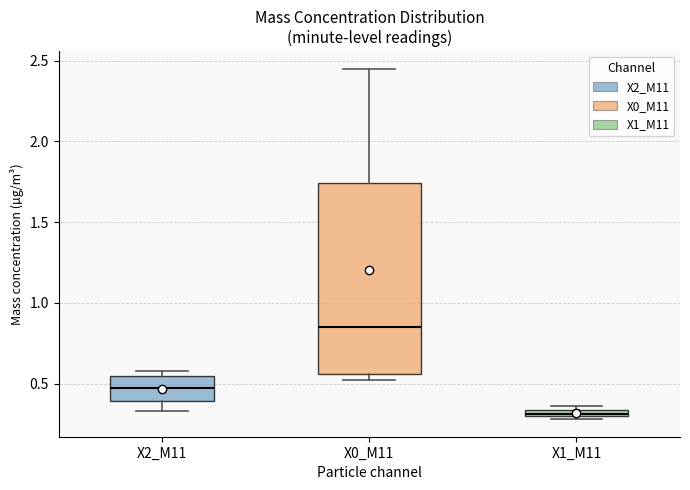

Comparing the boxes themselves (not the whiskers), which one is the tallest?

X0_M11